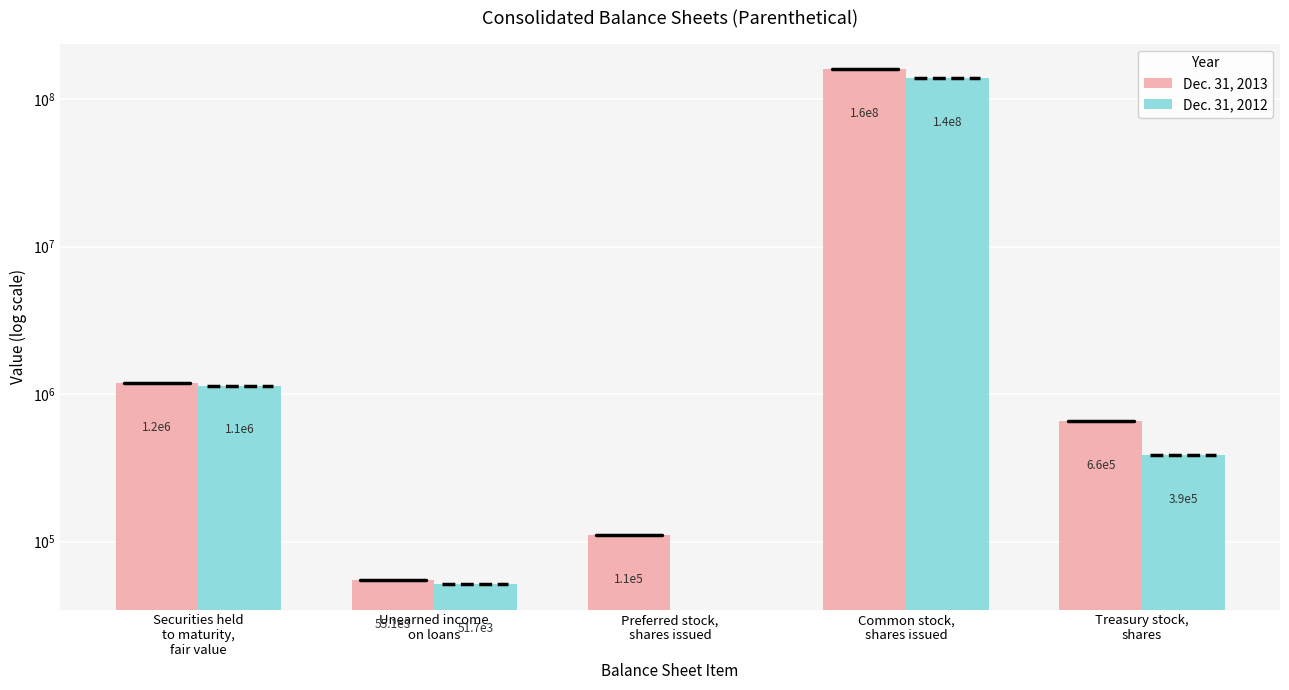

Where is Dec. 31, 2012 nearest to the value 70157423?

Securities held
to maturity,
fair value